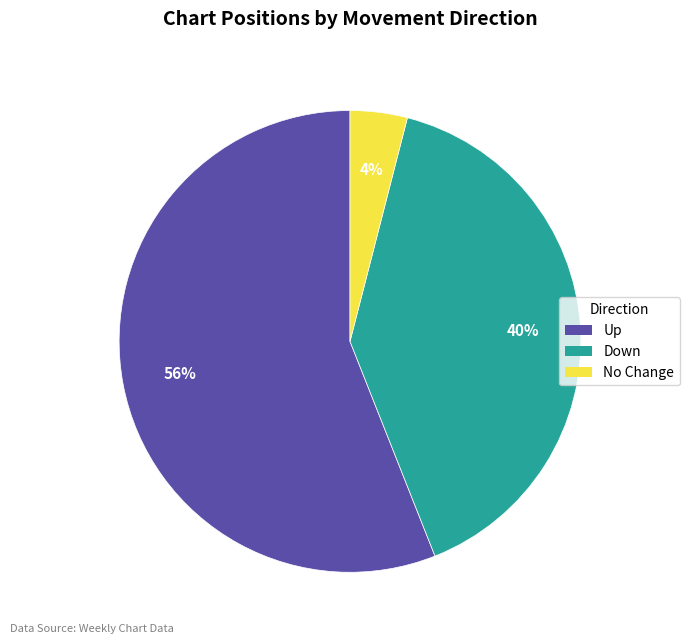

To the nearest percent, what is the average slice percentage?

33%